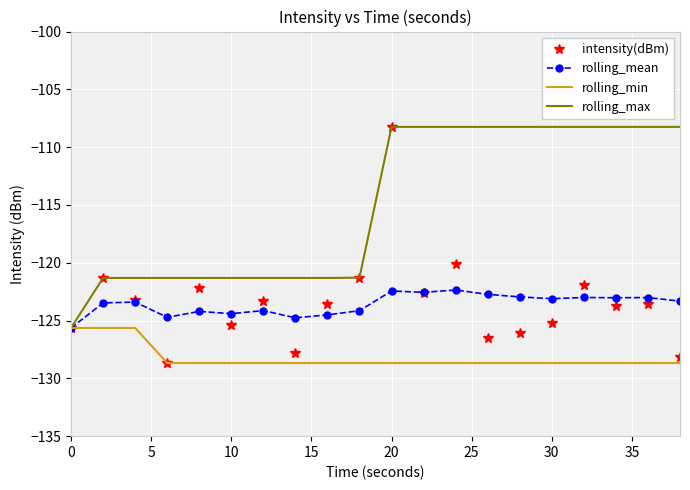

Which series has the largest range (max minus min)?

intensity(dBm)